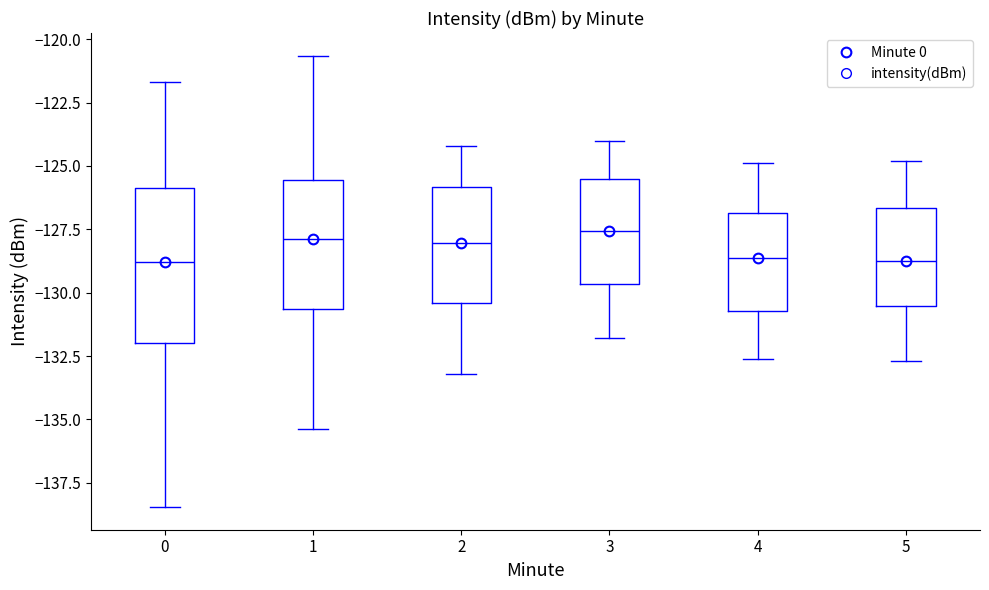

Comparing the boxes themselves (not the whiskers), which one is the tallest?

0